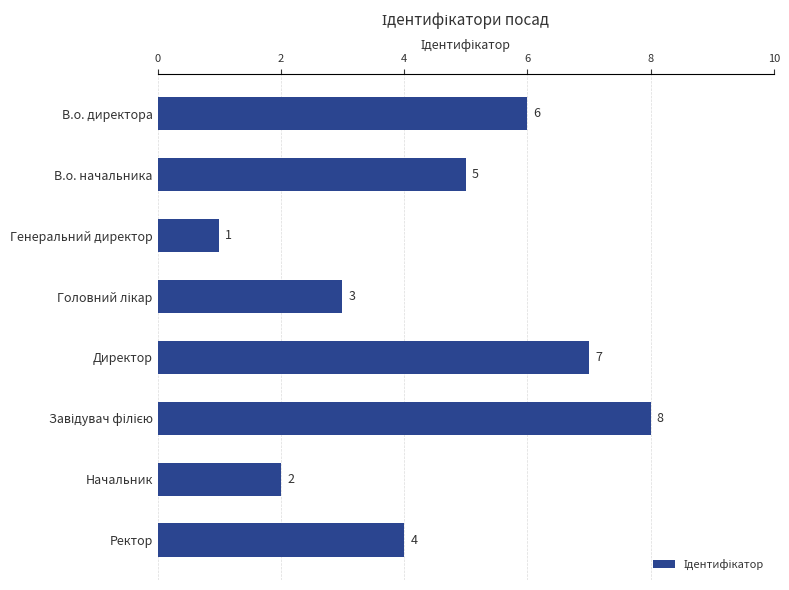

What is the value of the 6th bar from the top?

8